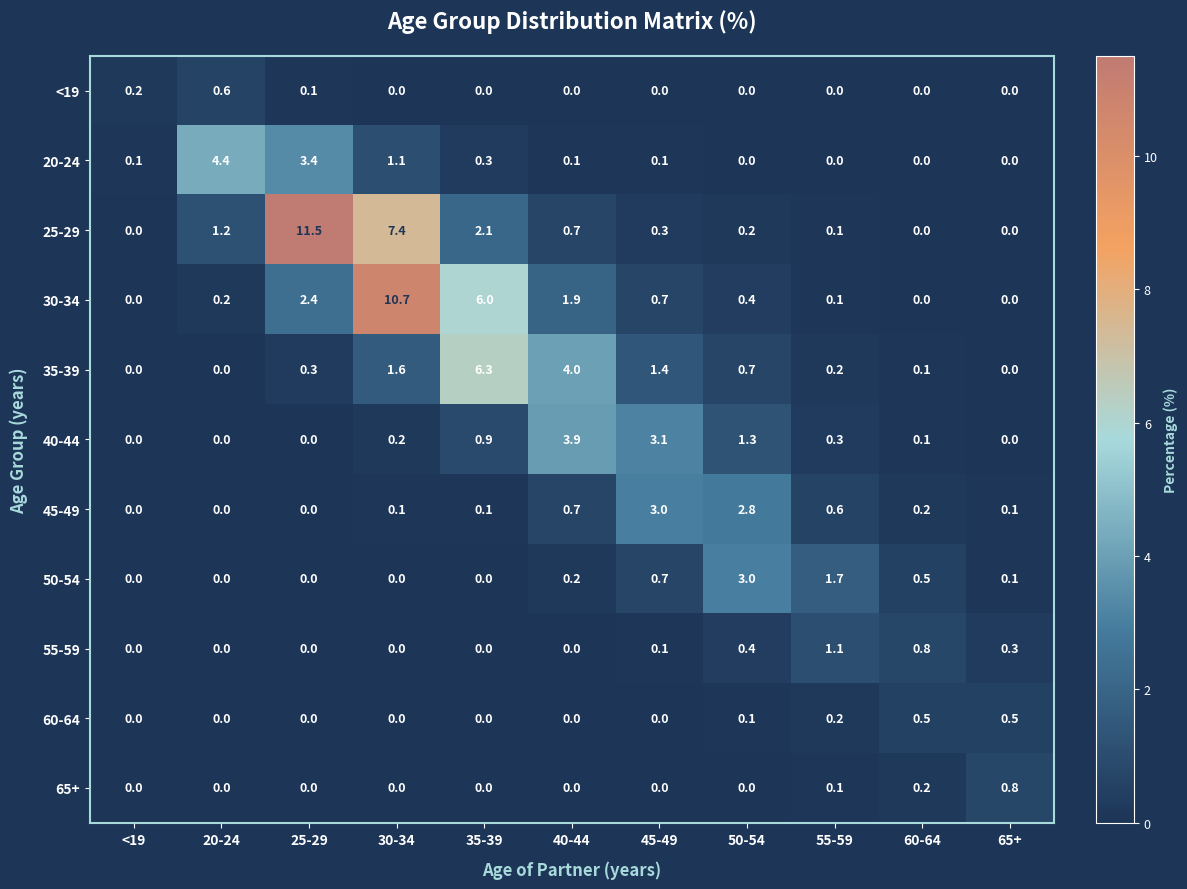

How many series are shown in this chart?

11